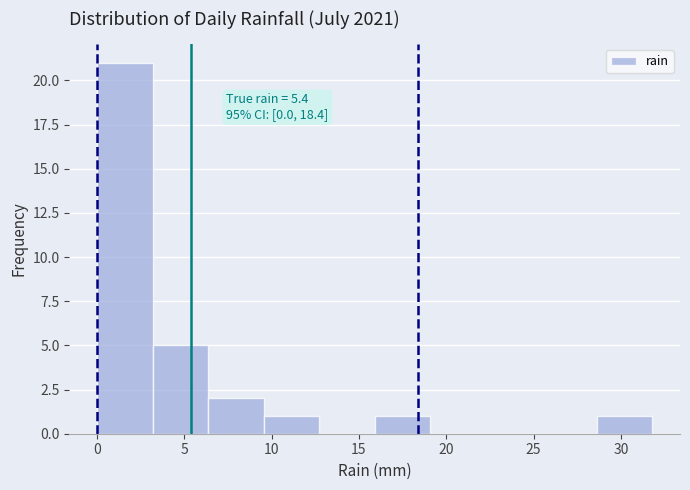

Over which range of the x-axis is the bar tallest?

0.0 to 3.0